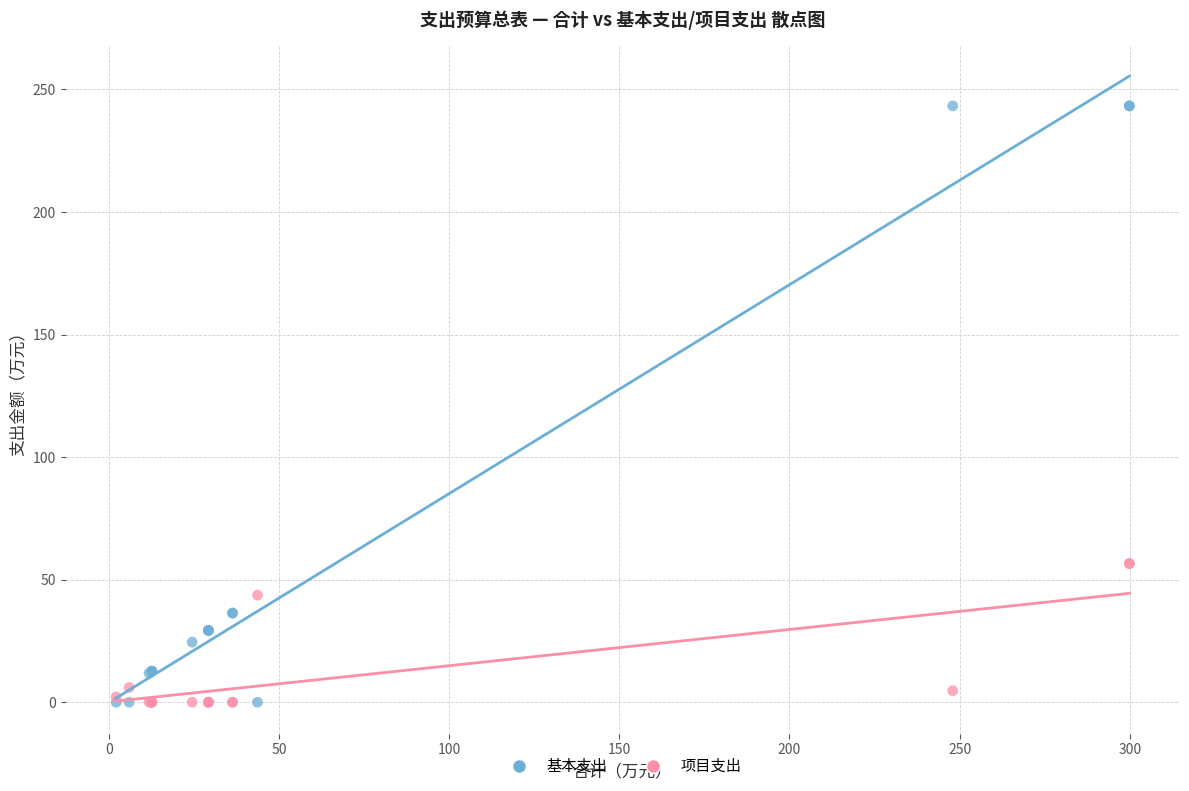

What is the X range (max minus min) for the scatter plot?

297.7